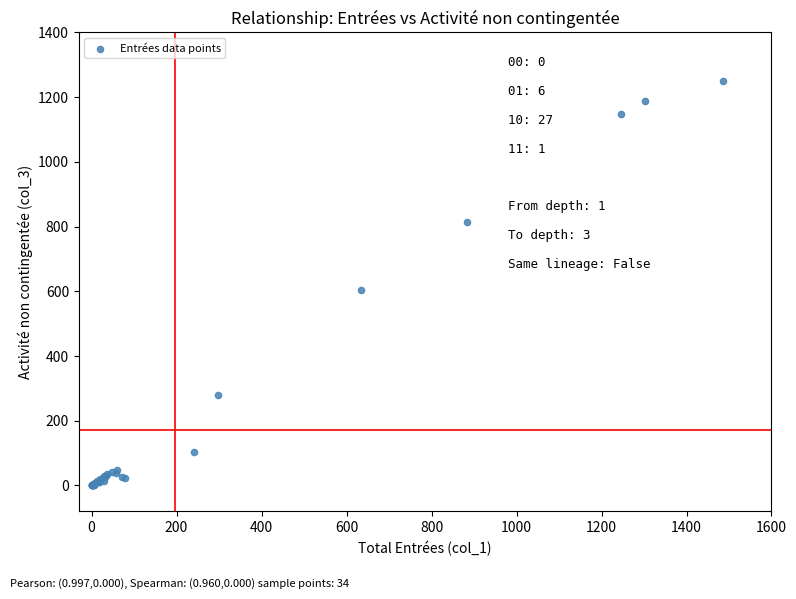

What Y value in the scatter plot is closest to 625?

603